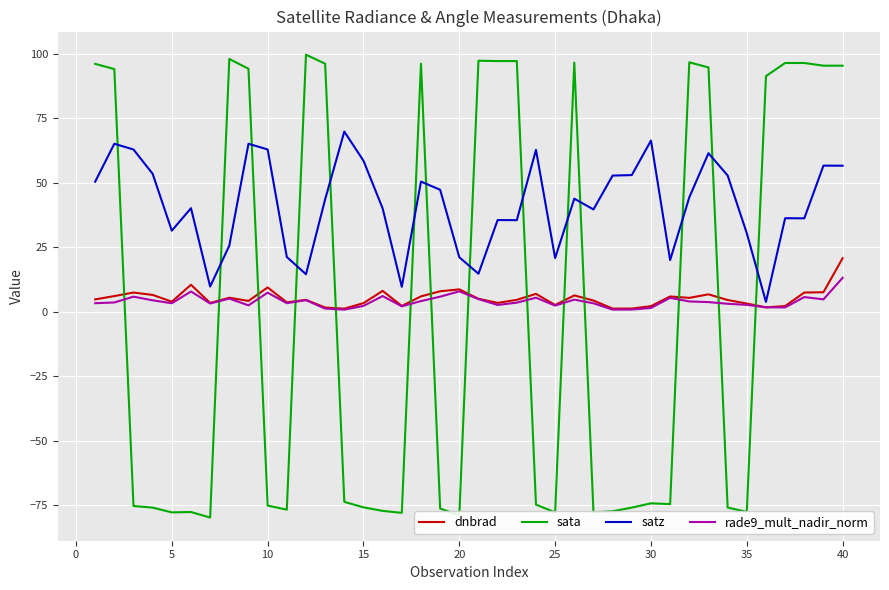

Which series ends up on top after the final intersection of rade9_mult_nadir_norm and sata?

sata